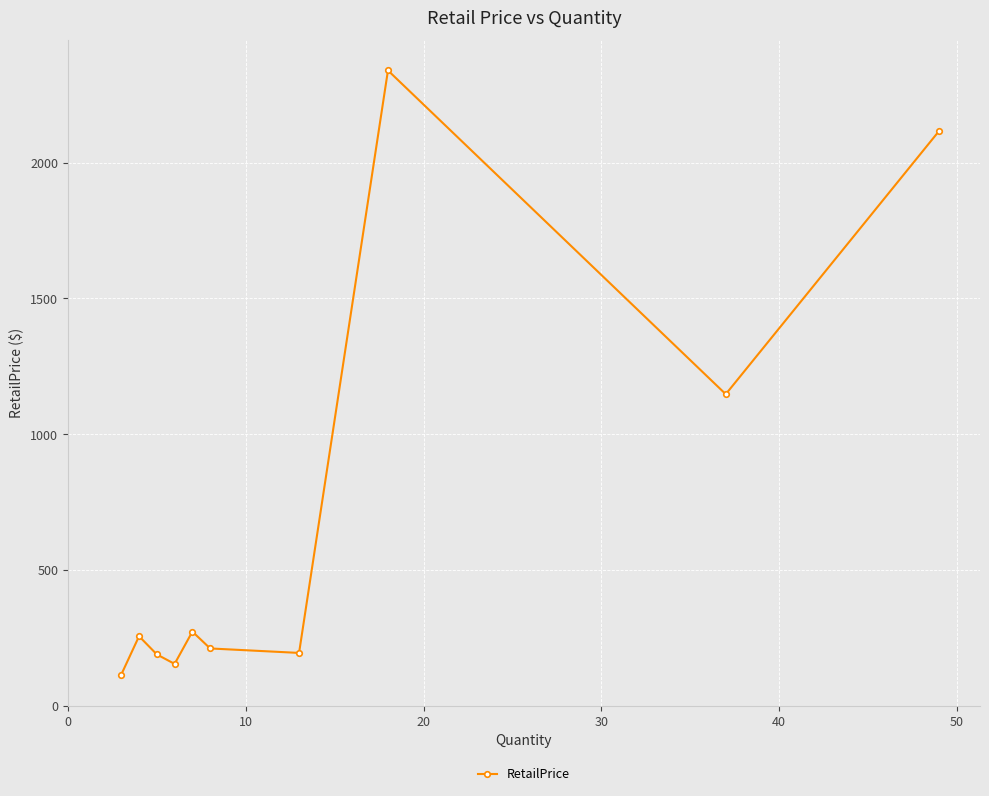

What is the greatest value displayed?

2339.6